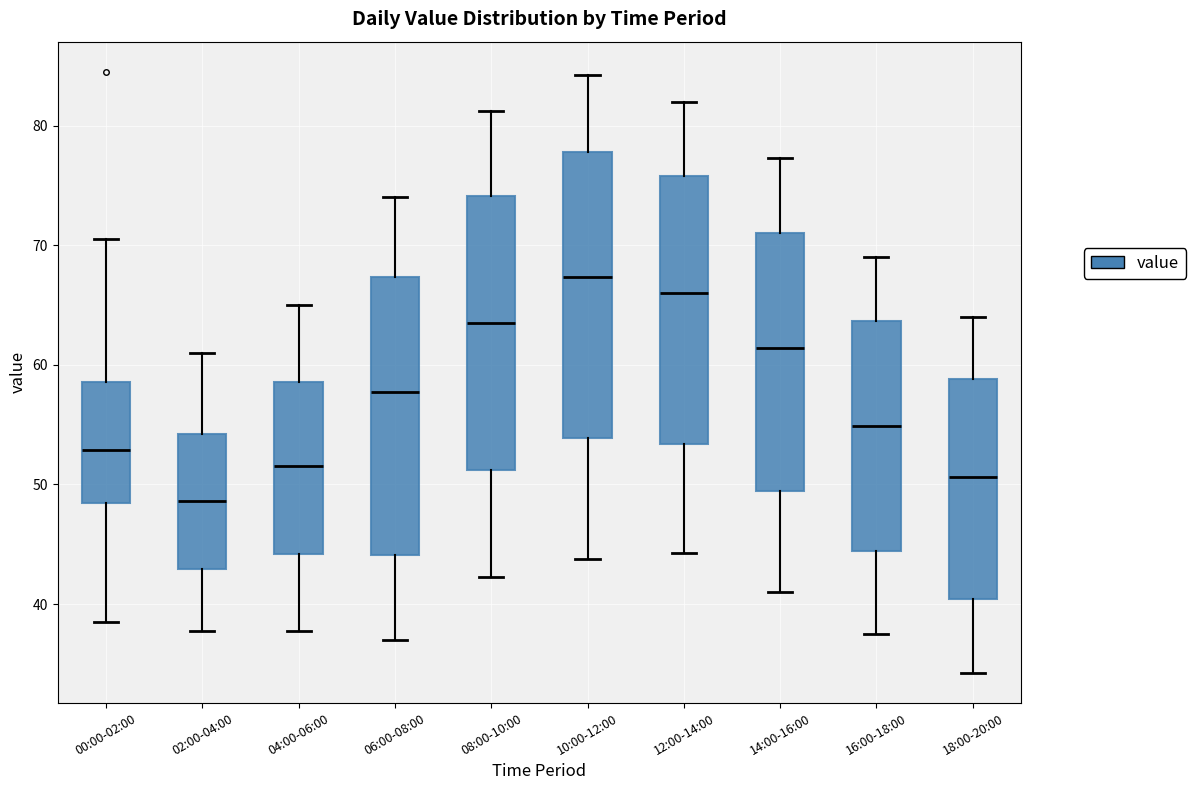

Where is the lower edge of the box for 16:00-18:00 on the y-axis? The values are not printed on the chart, so give them approximately, as read against the axis.

44